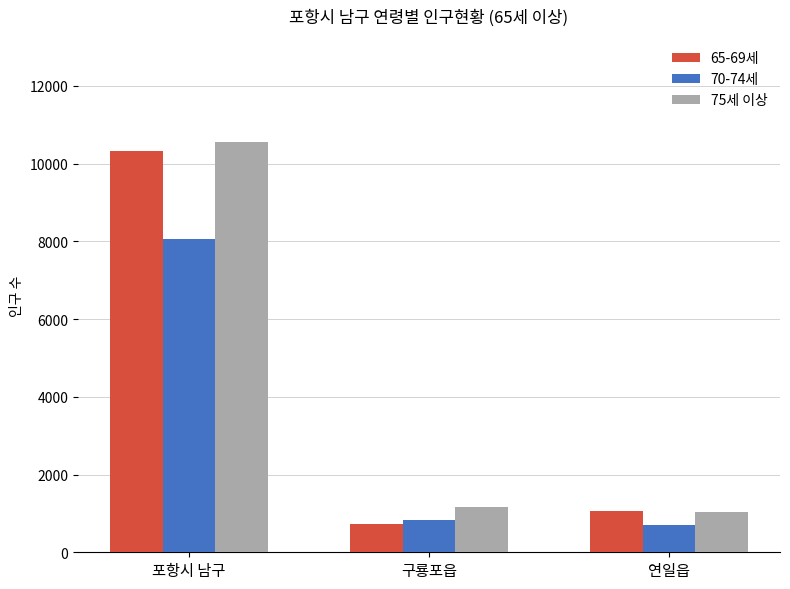

What is the difference between the maximum and minimum values in the 75세 이상 series?

9531